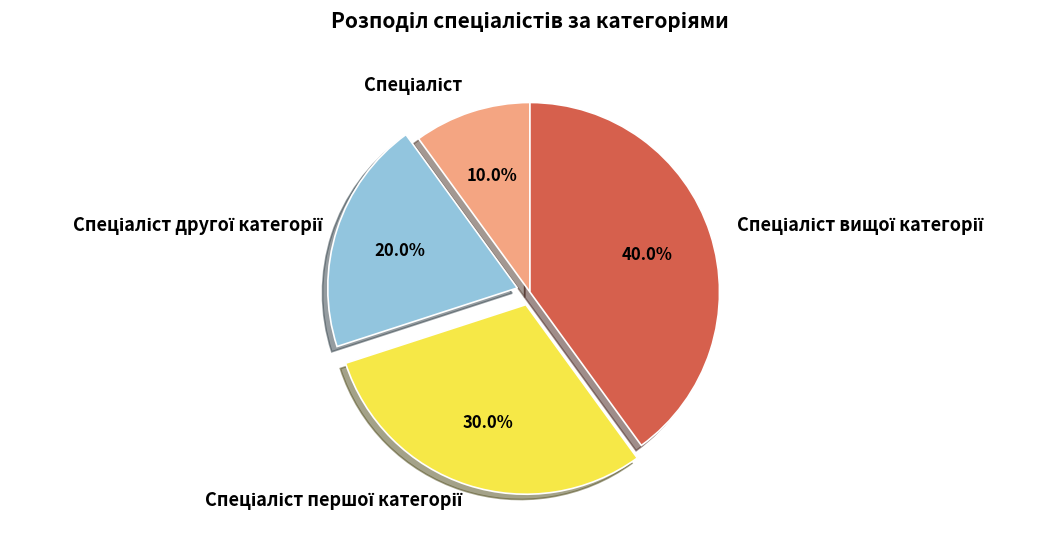

How many slices are in this pie chart?

4